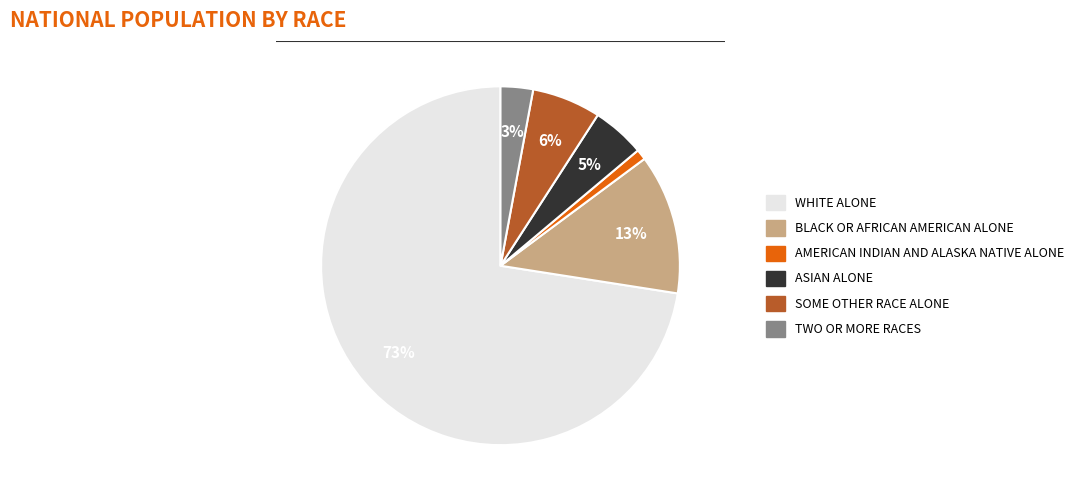

To the nearest percent, what is the average slice percentage?

17%